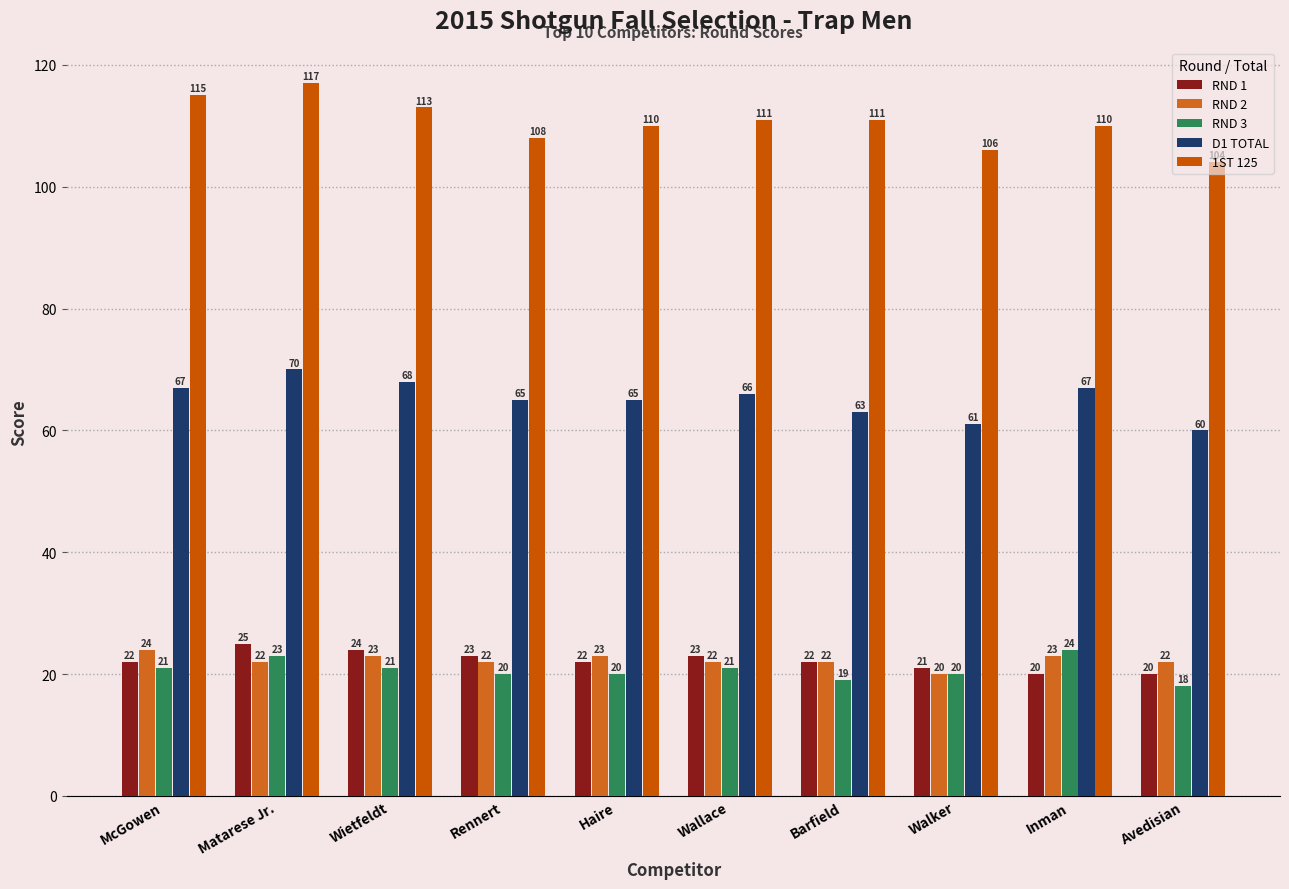

Rank the series at Haire from highest to lowest value.

1ST 125, D1 TOTAL, RND 2, RND 1, RND 3